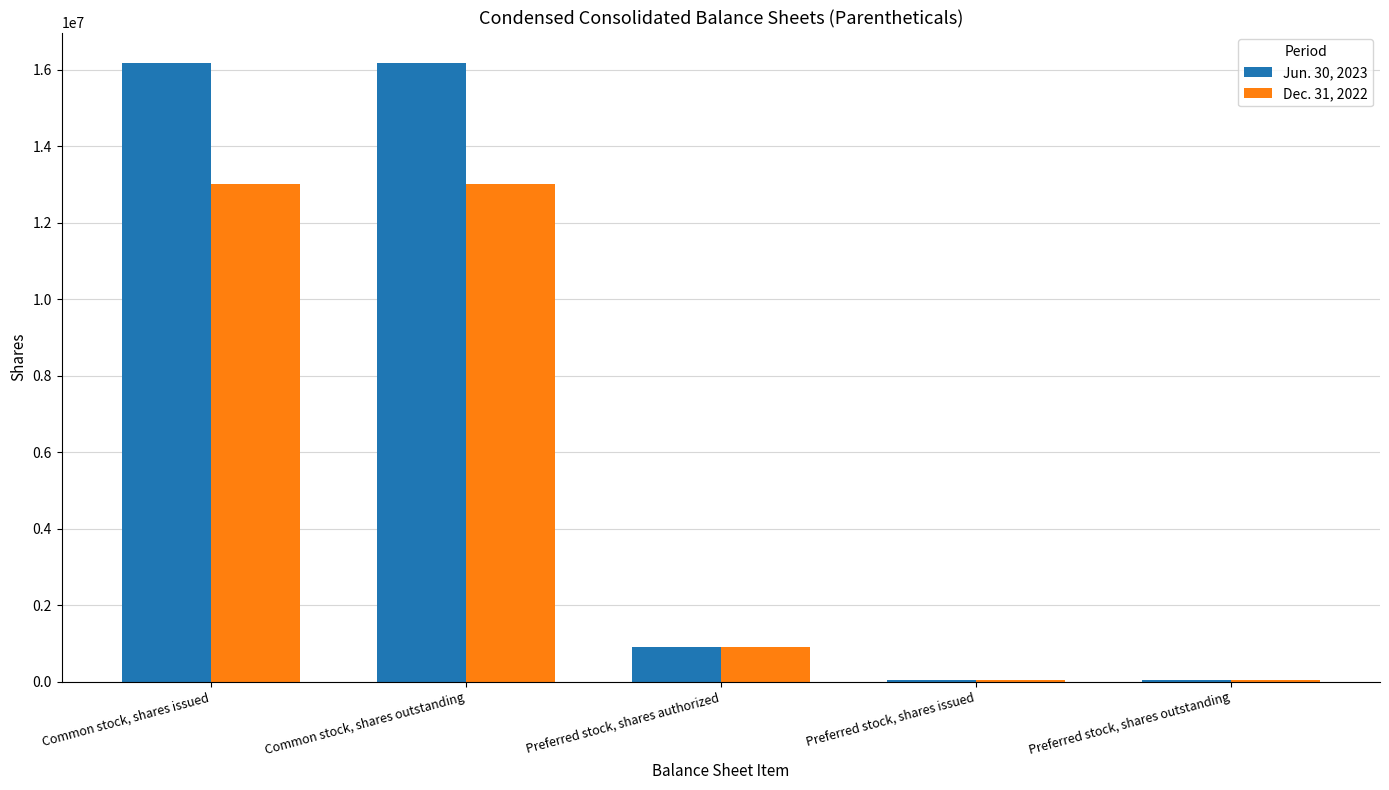

What is the difference between the Jun. 30, 2023 values at Common stock, shares outstanding and Preferred stock, shares issued?

16120068